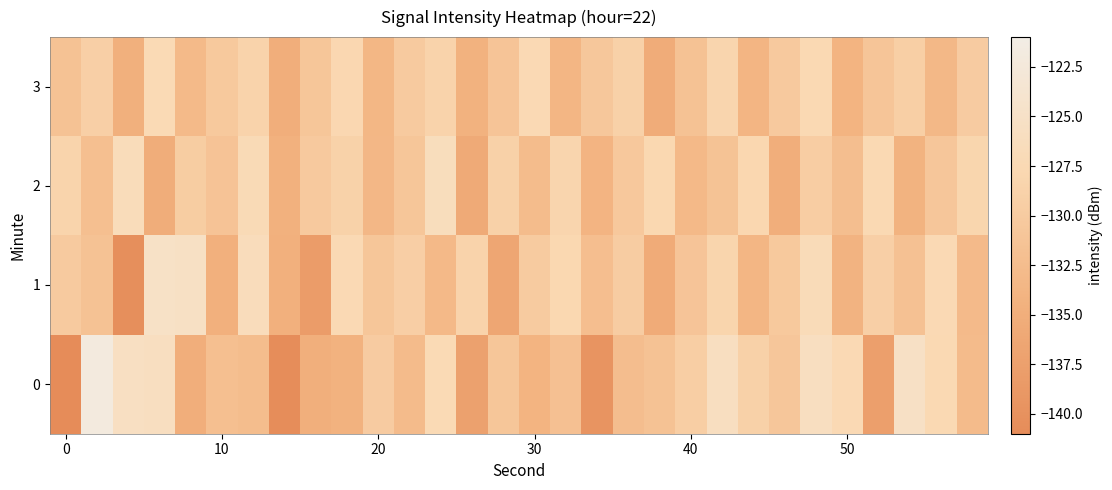

List the series in order of their peak value, highest first.

0, 1, 2, 3